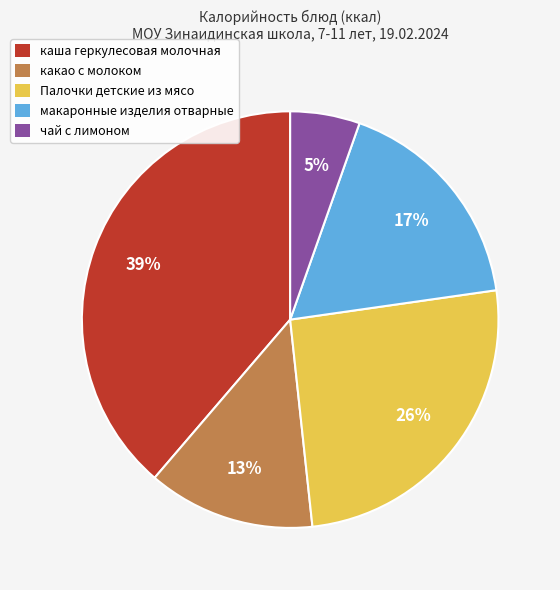

True or false: чай с лимоном accounts for 5% of the total.

True